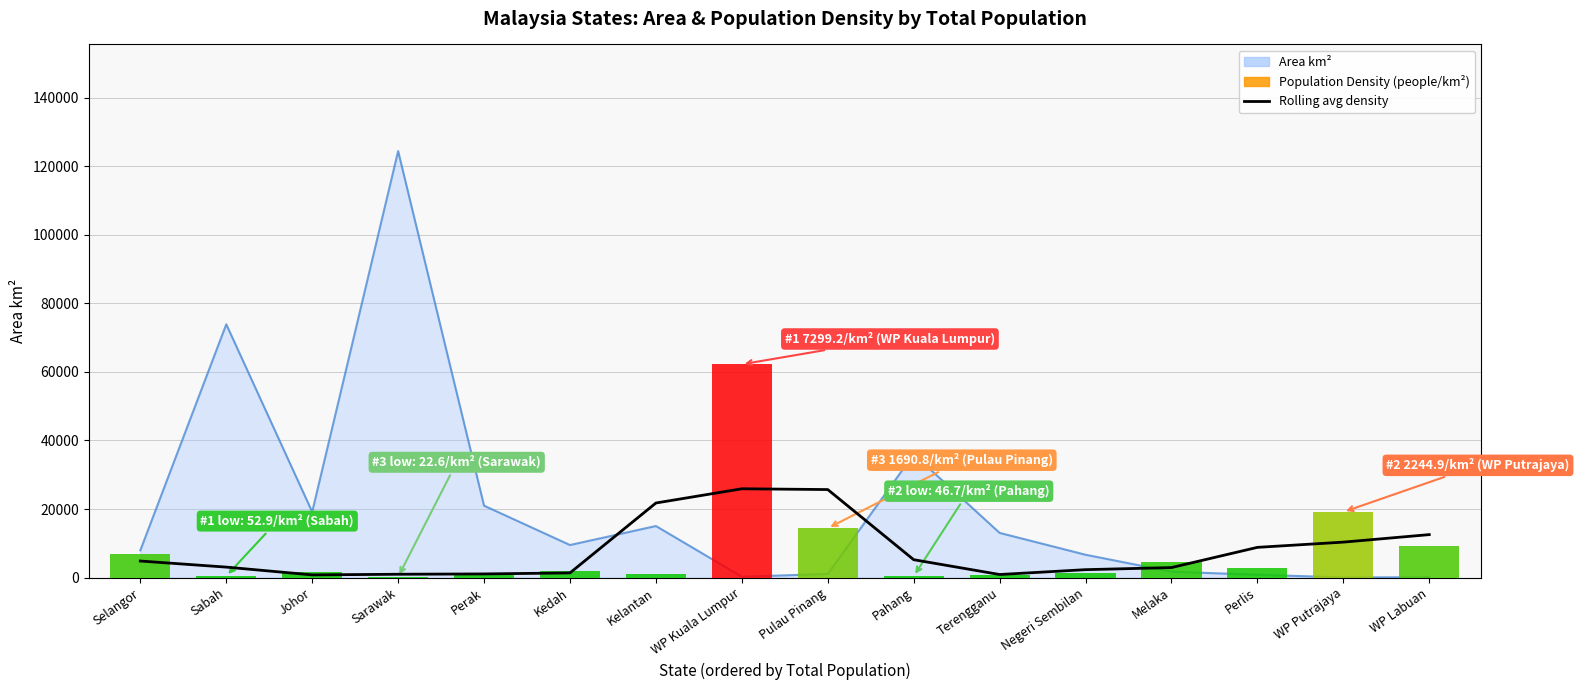

How many data points does each series have?

16